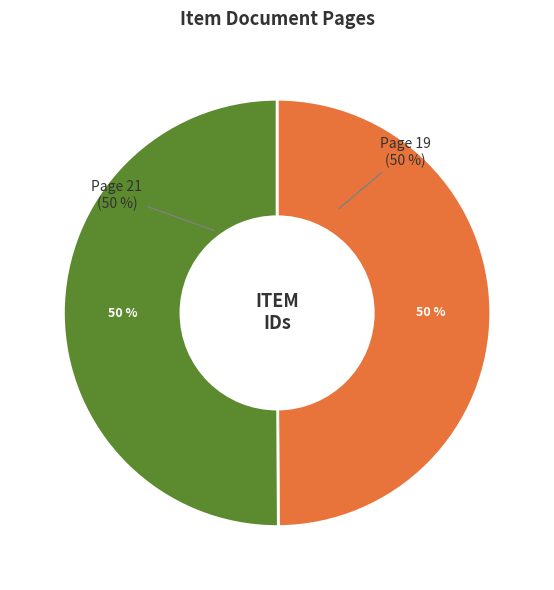

What is the smallest slice in the pie chart?

Page 19